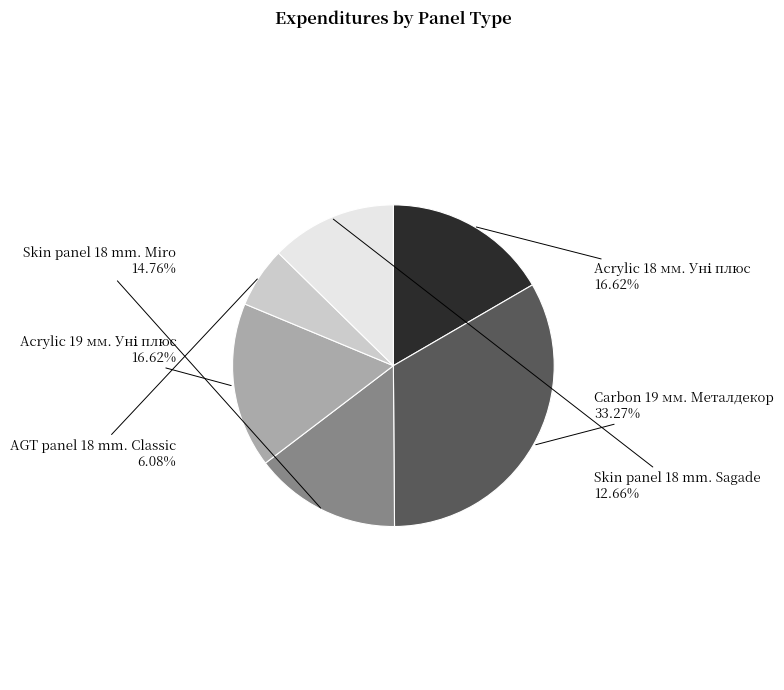

The AGT panel 18 mm. Classic slice represents 6% of the pie. True or false?

True